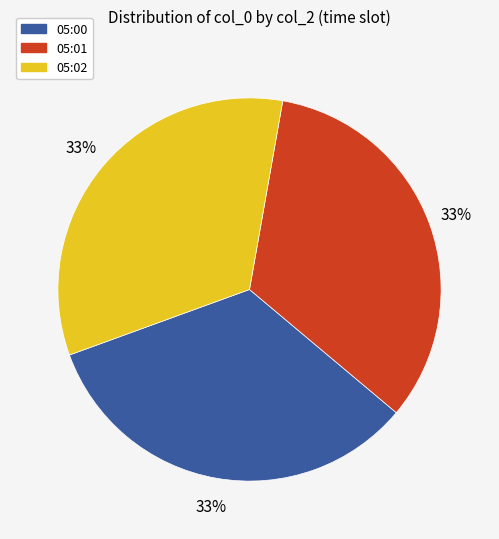

Is there a majority slice in this chart?

No